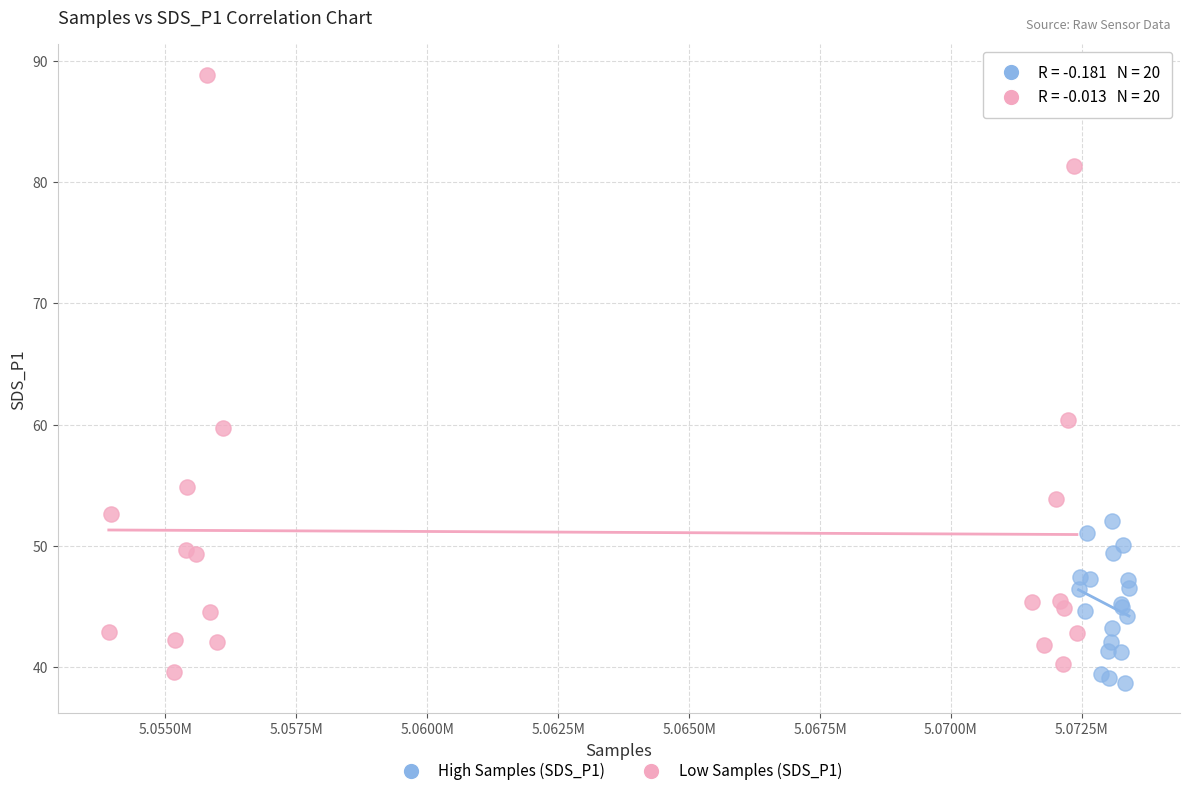

Which series has the widest spread of Y values?

Low Samples (SDS_P1)